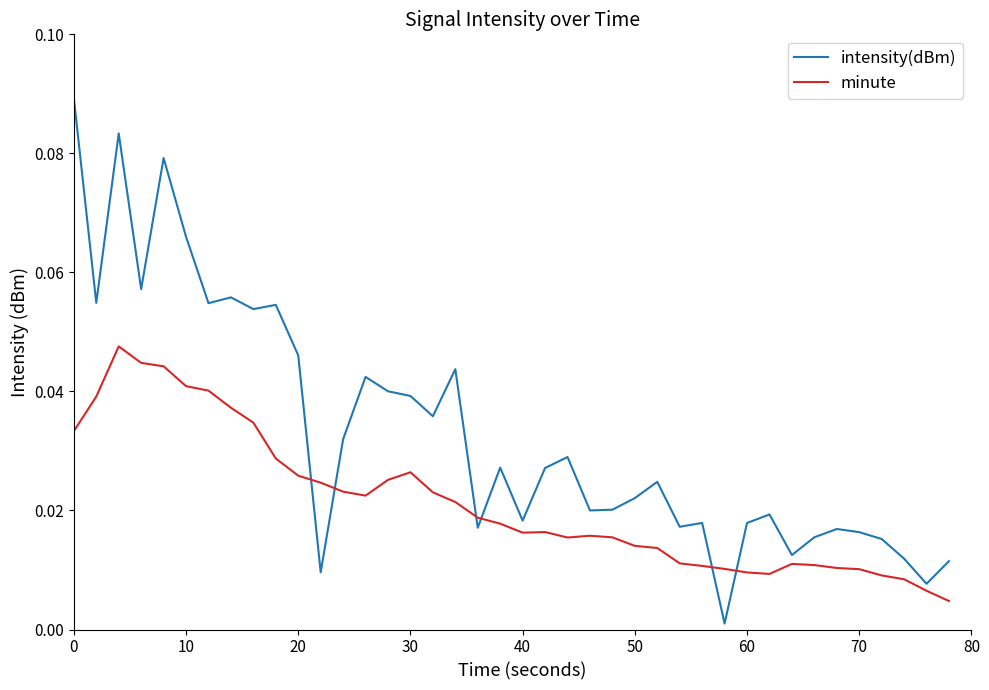

Is this an area chart (filled region under the line)?

No